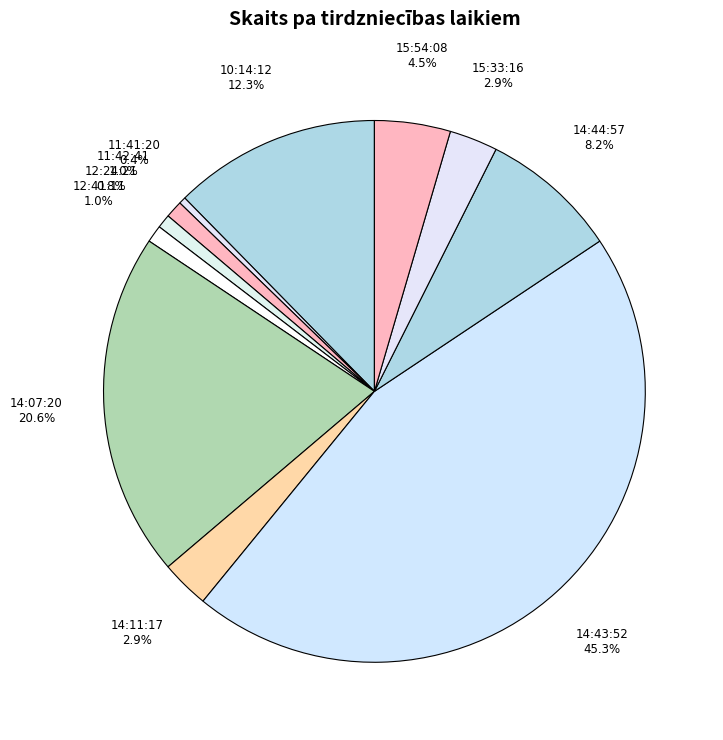

Which has a higher value, 10:14:12 or 14:43:52?

14:43:52